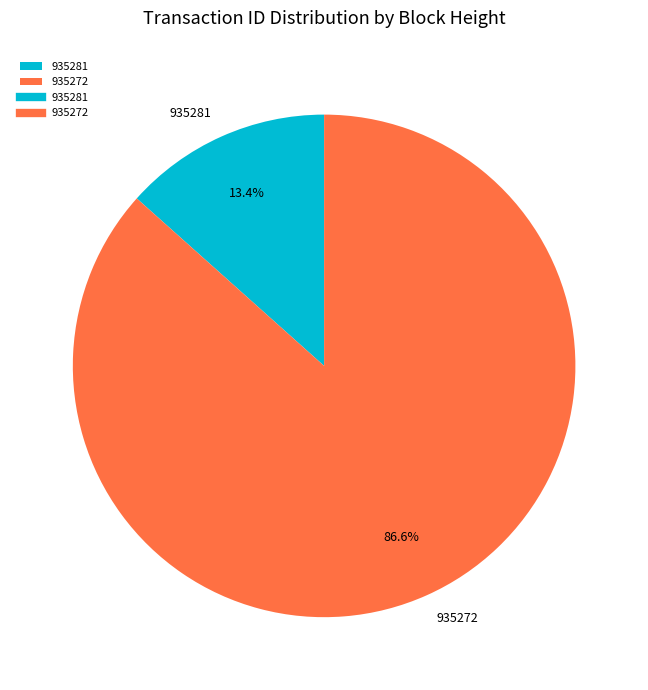

Which slice is the largest?

935272